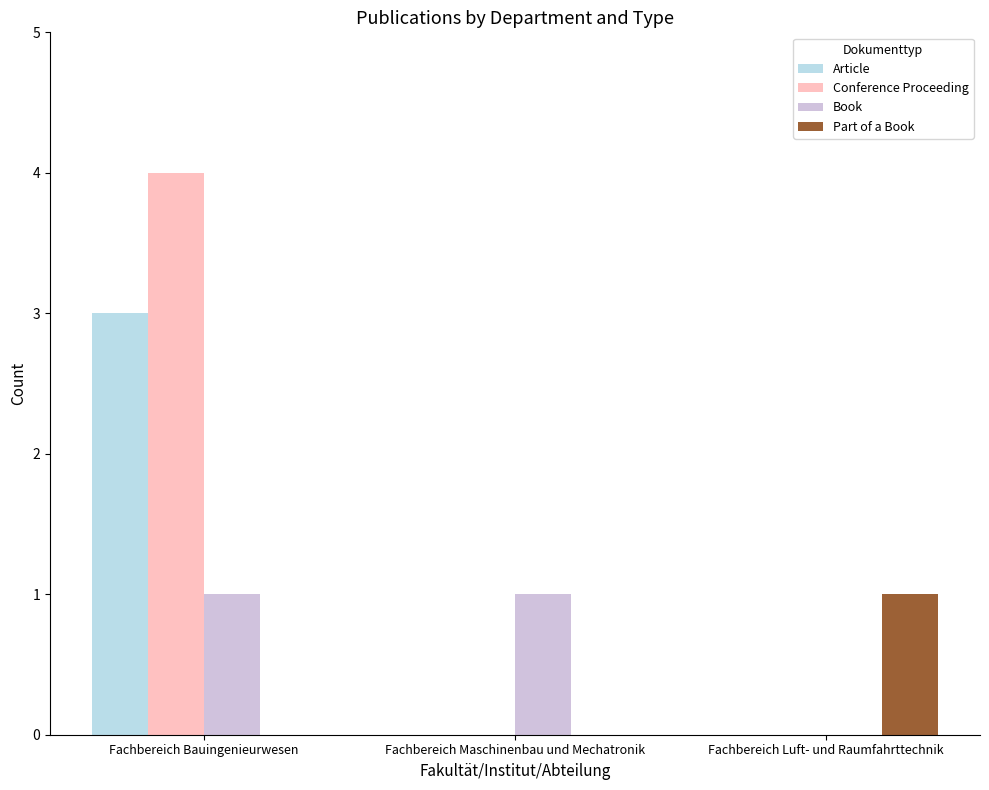

What is the greatest value displayed?

4